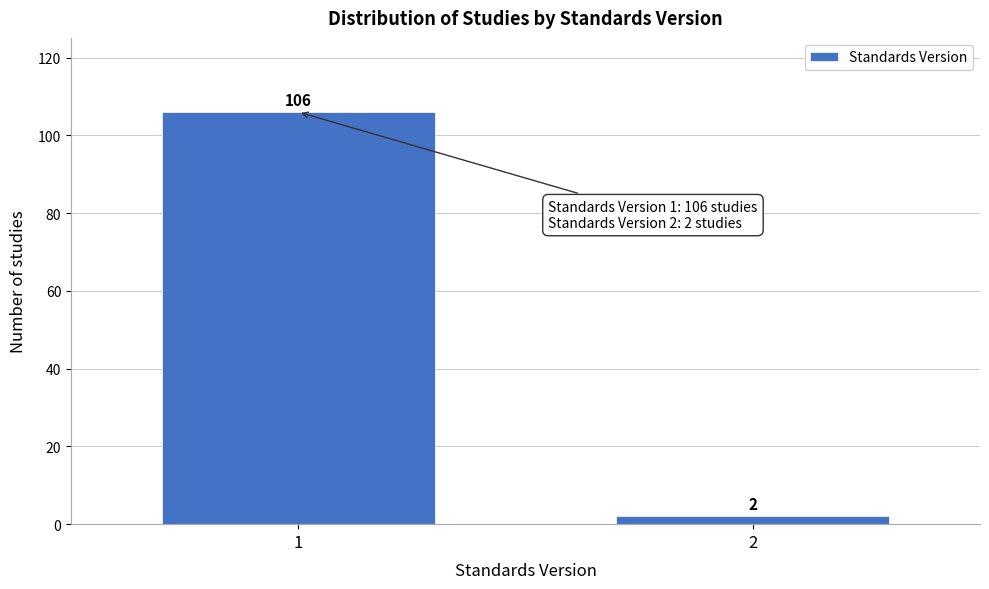

Reading left to right, extract all data points from this chart.

106	2